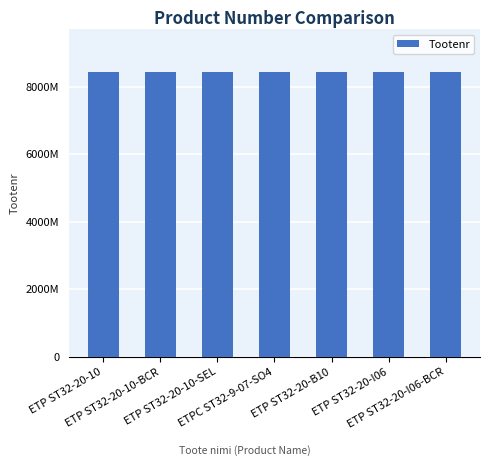

At which category does the chart reach its minimum across all series?

ETP ST32-20-10